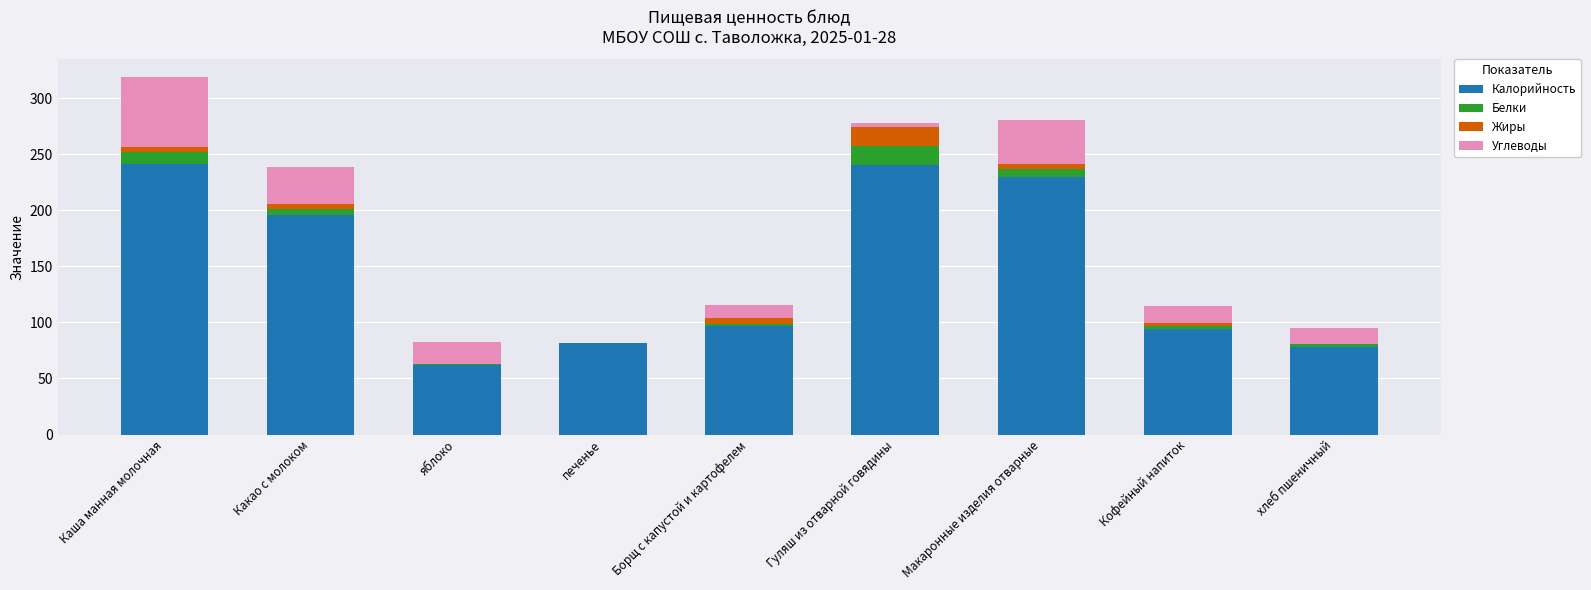

What is the maximum value for Калорийность?

241.0